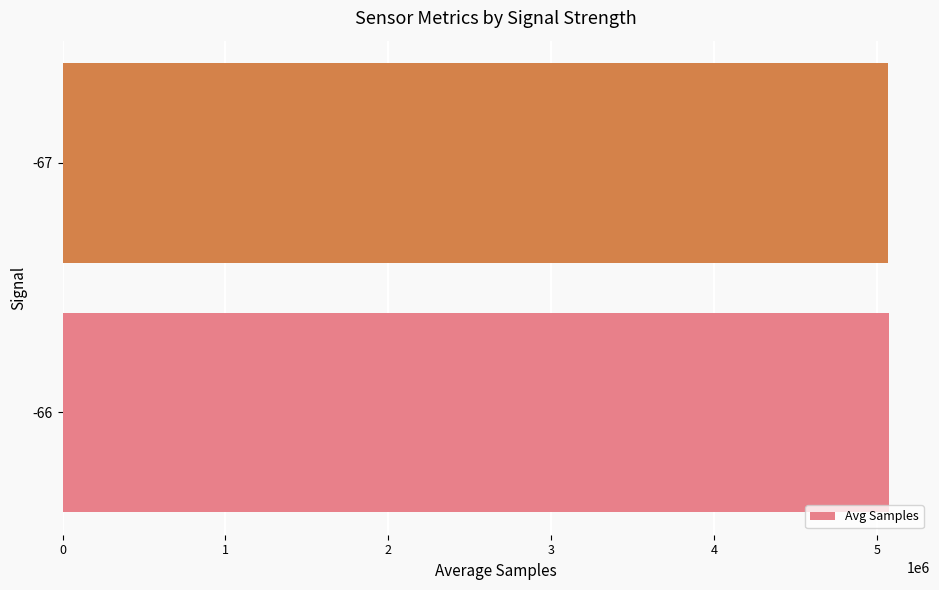

What is the ratio of the value at -67 to the value at -66?

1.0